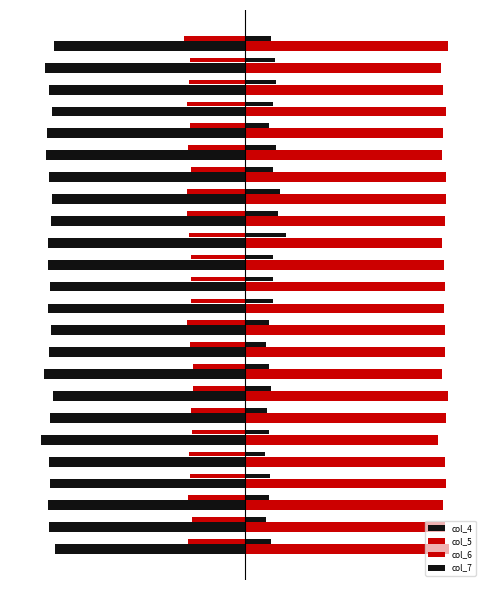

Reading left to right, extract all data points from this chart.

col_4: -93.0	-96.1	-96.4	-95.4	-95.8	-100.0	-95.3	-94.2	-98.3	-95.9	-95.1	-96.3	-95.4	-96.3	-96.6	-94.8	-94.6	-95.9	-97.4	-97.1	-94.6	-96.1	-97.9	-93.2
col_5: 100.0	97.8	96.8	98.5	97.8	94.3	98.5	99.4	96.2	98.1	97.6	97.4	97.9	97.6	96.4	97.7	98.5	98.3	96.5	96.8	98.4	97.1	96.1	99.5
col_6: -28.1	-26.1	-27.7	-26.9	-27.3	-25.7	-26.4	-25.5	-25.2	-26.7	-28.4	-26.6	-26.5	-26.6	-27.5	-28.5	-28.2	-26.2	-27.9	-27.1	-28.3	-27.2	-26.7	-30.0
col_7: 12.7	10.3	11.7	12.3	9.7	11.5	10.9	12.5	11.7	10.1	11.9	13.7	13.9	13.7	20.0	16.0	17.0	13.9	15.4	11.7	13.9	15.4	14.5	12.7